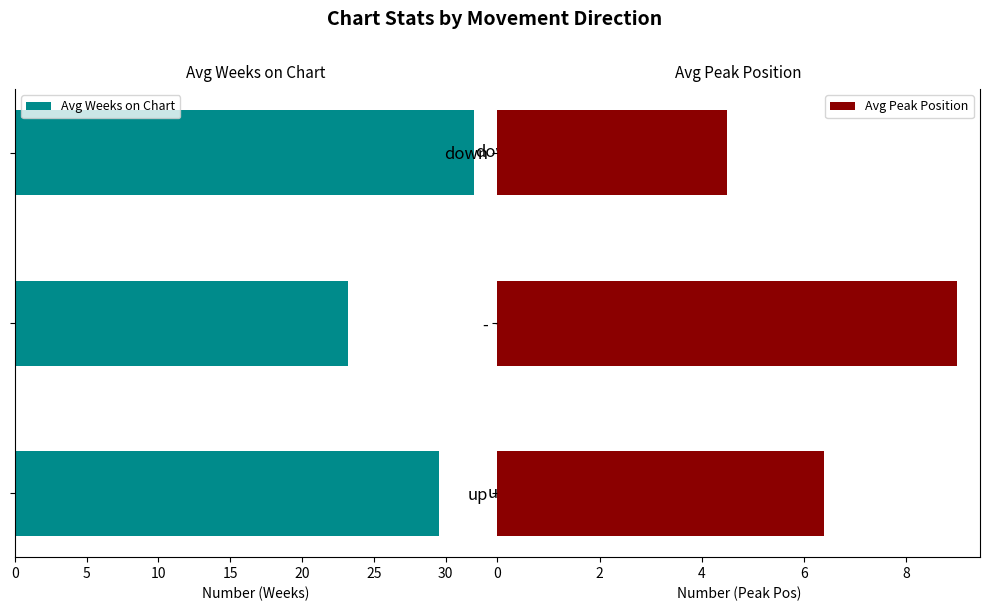

What is the average value of the Avg Weeks on Chart series?

28.2